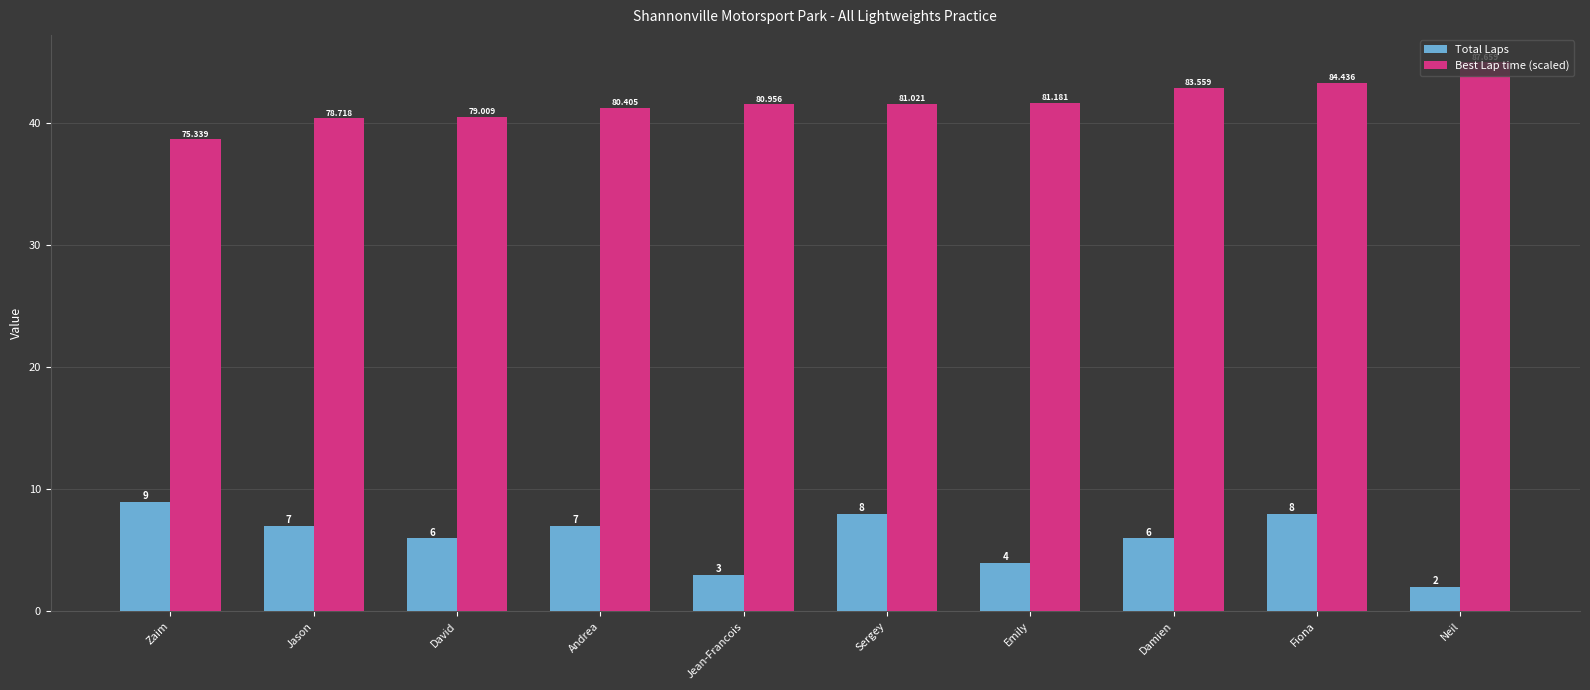

What is the minimum value for Best Lap time (scaled)?

38.7